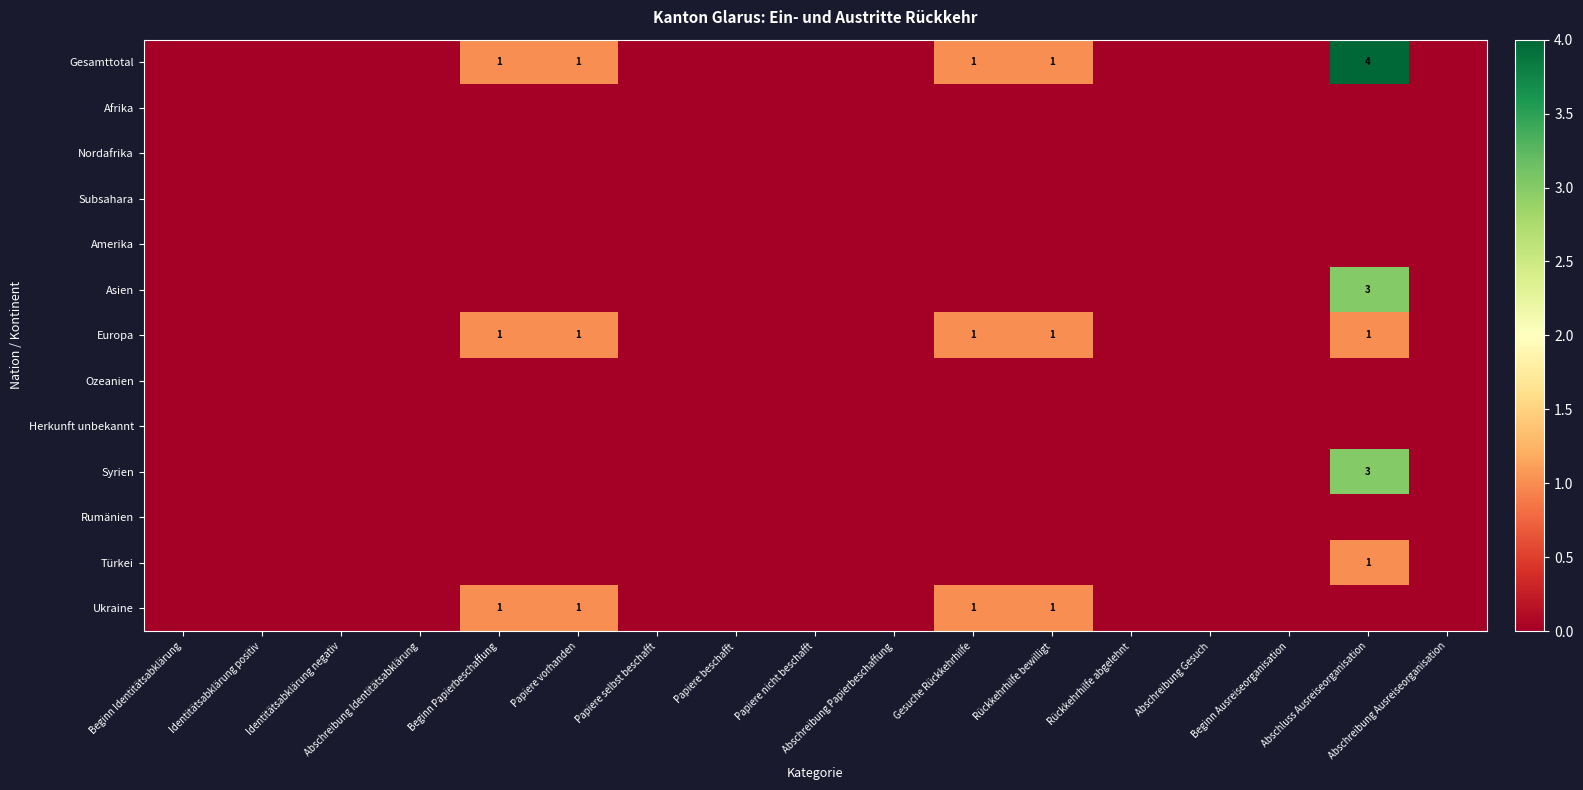

How many series are shown in this chart?

13